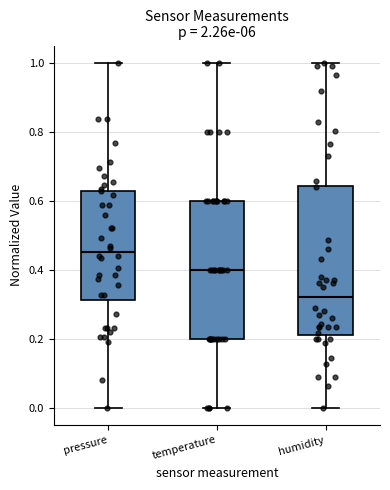

Where does the lower whisker of the box for temperature end on the y-axis? The values are not printed on the chart, so give them approximately, as read against the axis.

0.00